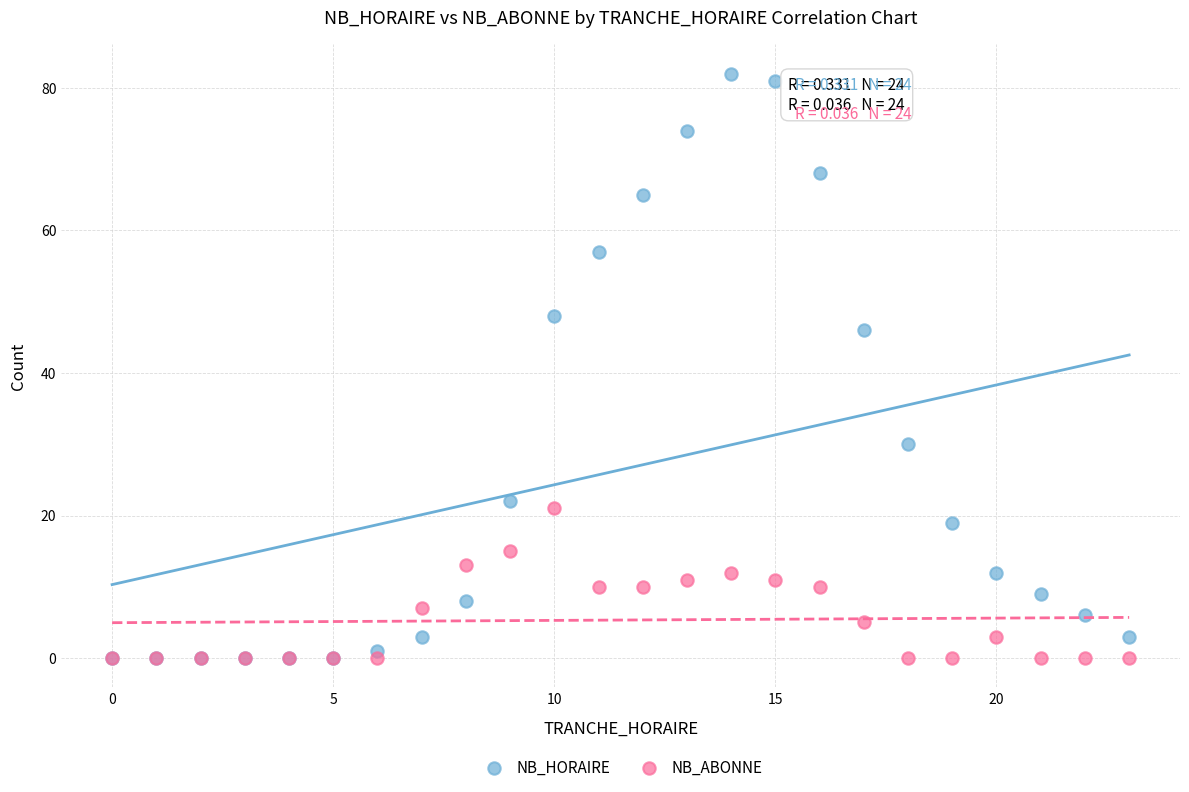

Across all series, what Y value is closest to 41?

46